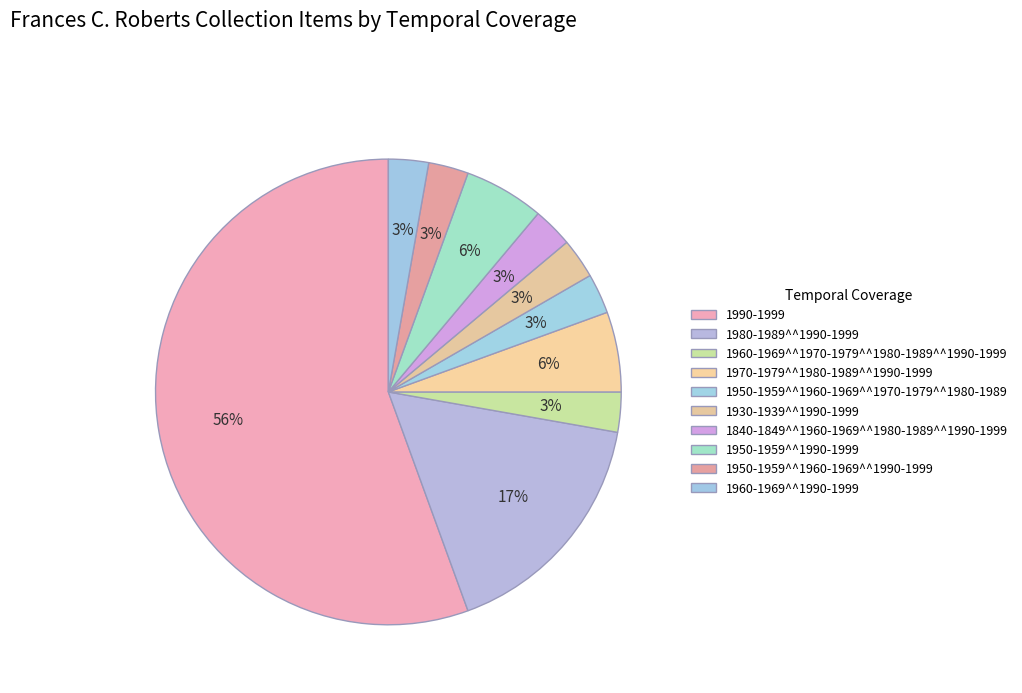

Which slice is the smallest?

1960-1969^^1970-1979^^1980-1989^^1990-1999